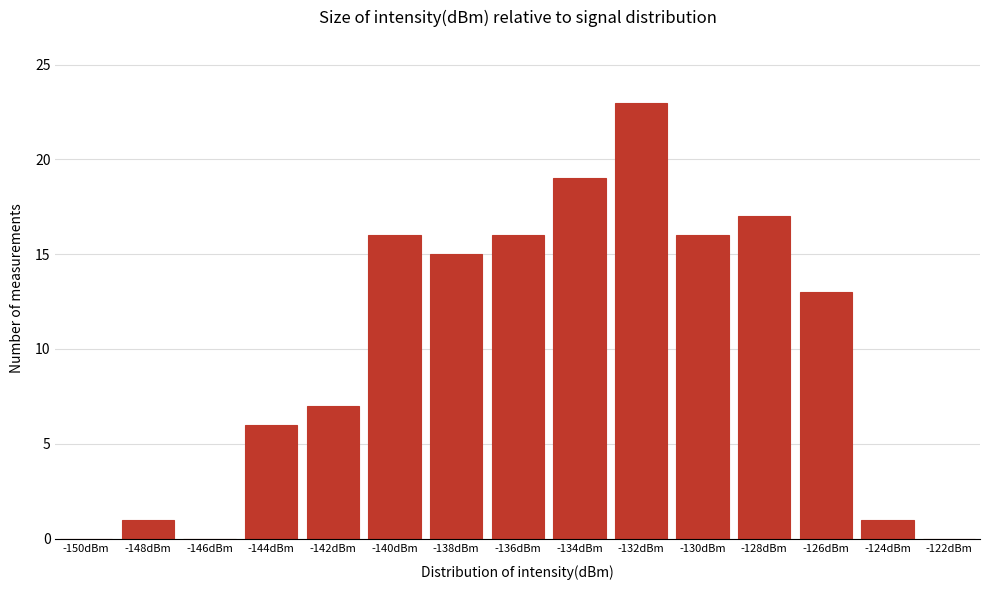

Reading right to left, list all the values displayed in this chart.

-122dBm=0	-124dBm=1	-126dBm=13	-128dBm=17	-130dBm=16	-132dBm=23	-134dBm=19	-136dBm=16	-138dBm=15	-140dBm=16	-142dBm=7	-144dBm=6	-146dBm=0	-148dBm=1	-150dBm=0